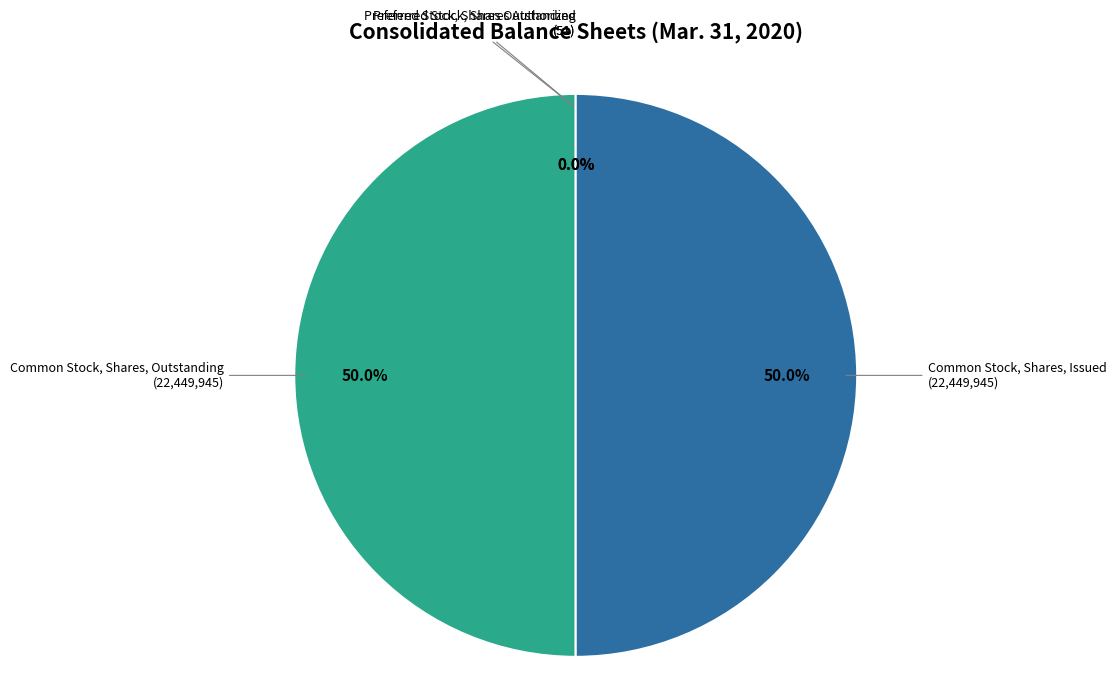

Combined, do Common Stock, Shares, Outstanding and Common Stock, Shares, Issued account for over 50%?

Yes